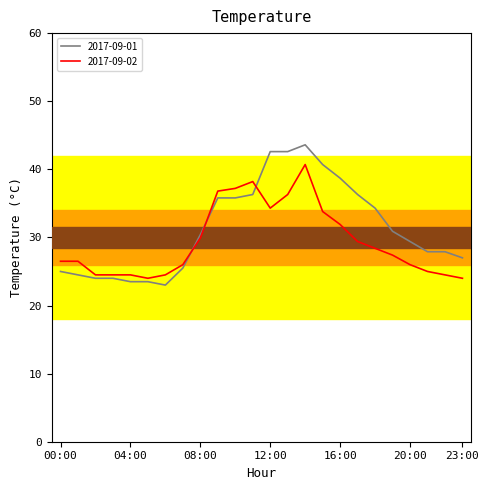

What is the minimum value for 2017-09-02?

24.0